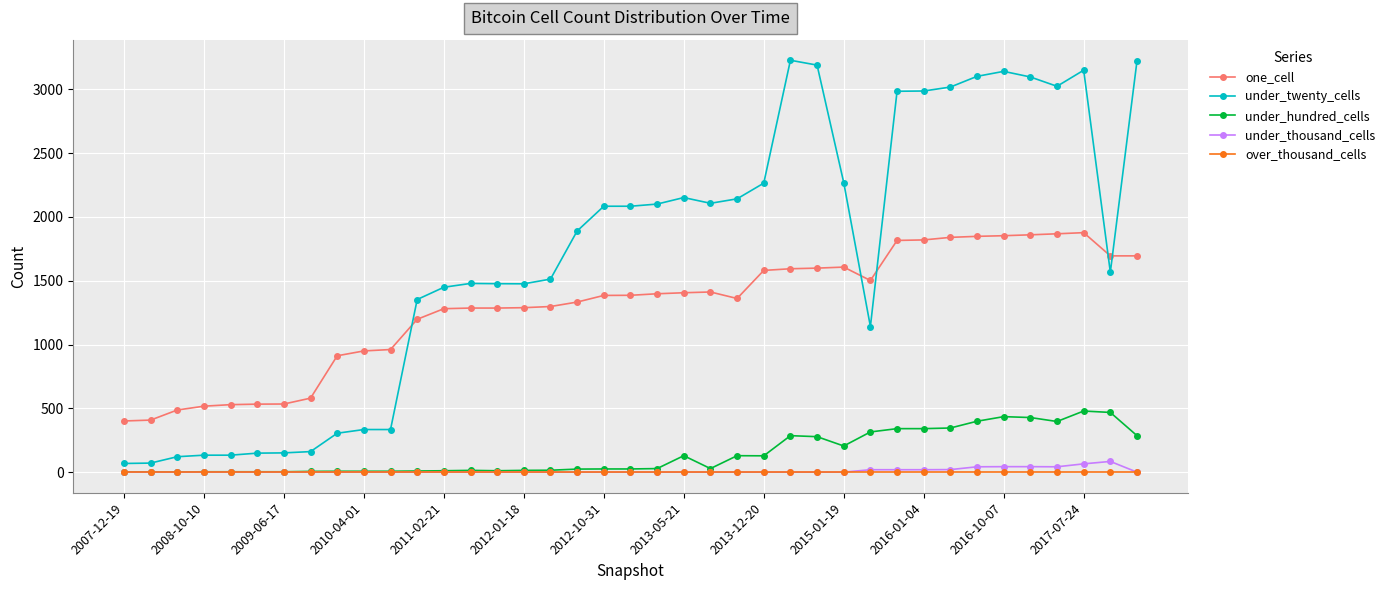

What is the maximum value shown in the chart?

3228